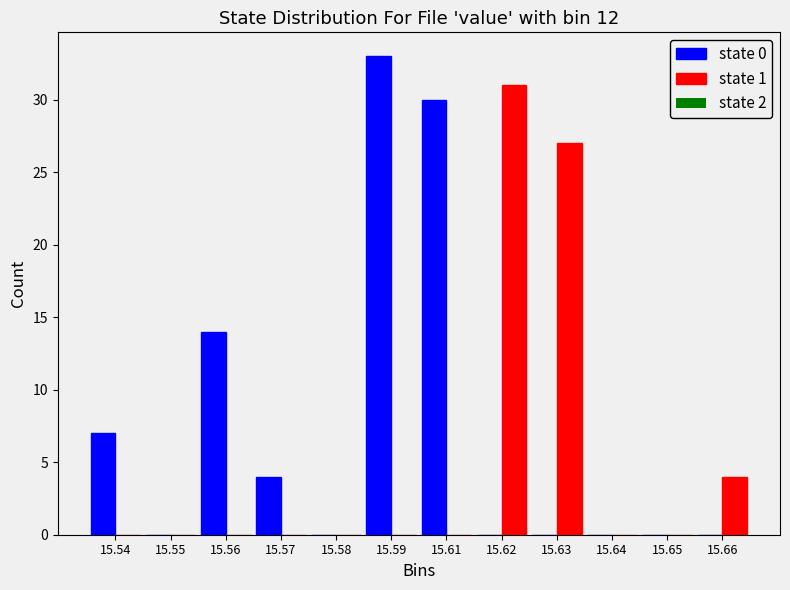

Reading right to left, list all the values displayed in this chart.

state 0: 15.66=0	15.65=0	15.64=0	15.63=0	15.62=0	15.61=30	15.59=33	15.58=0	15.57=4	15.56=14	15.55=0	15.54=7
state 1: 15.66=4	15.65=0	15.64=0	15.63=27	15.62=31	15.61=0	15.59=0	15.58=0	15.57=0	15.56=0	15.55=0	15.54=0